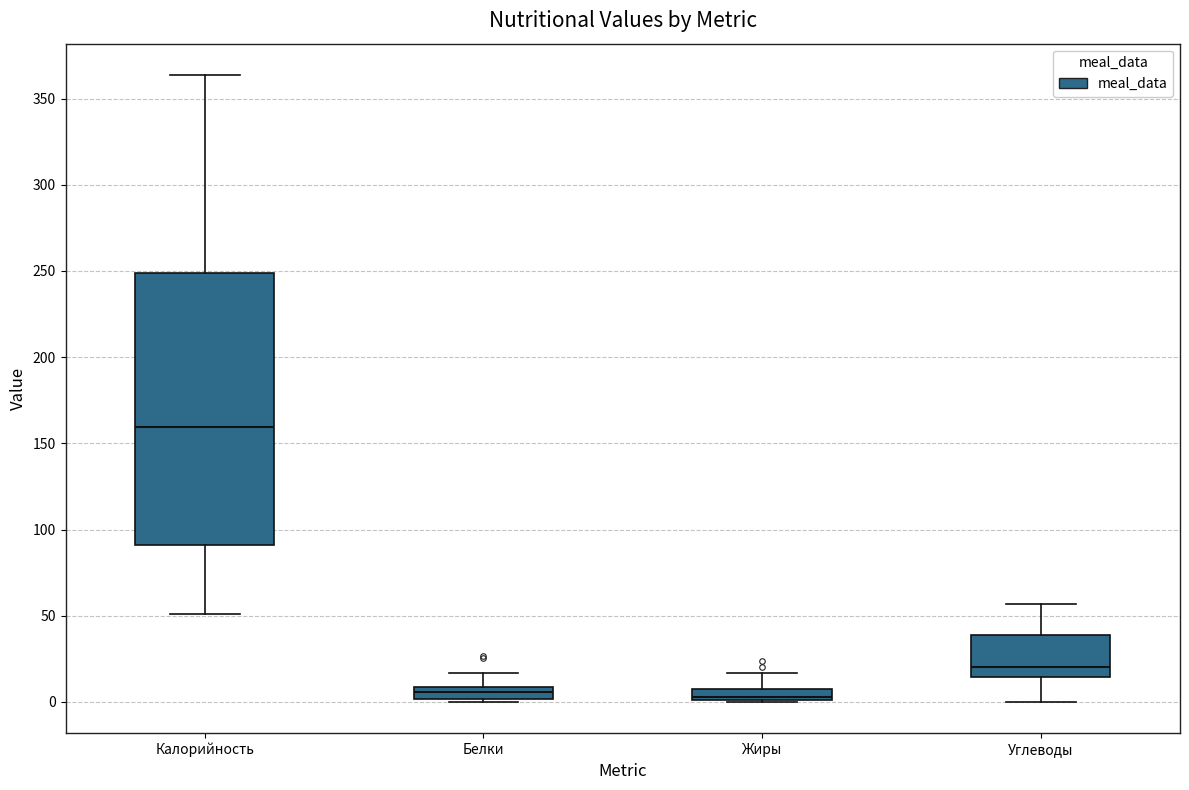

Which box has the highest median line?

Калорийность